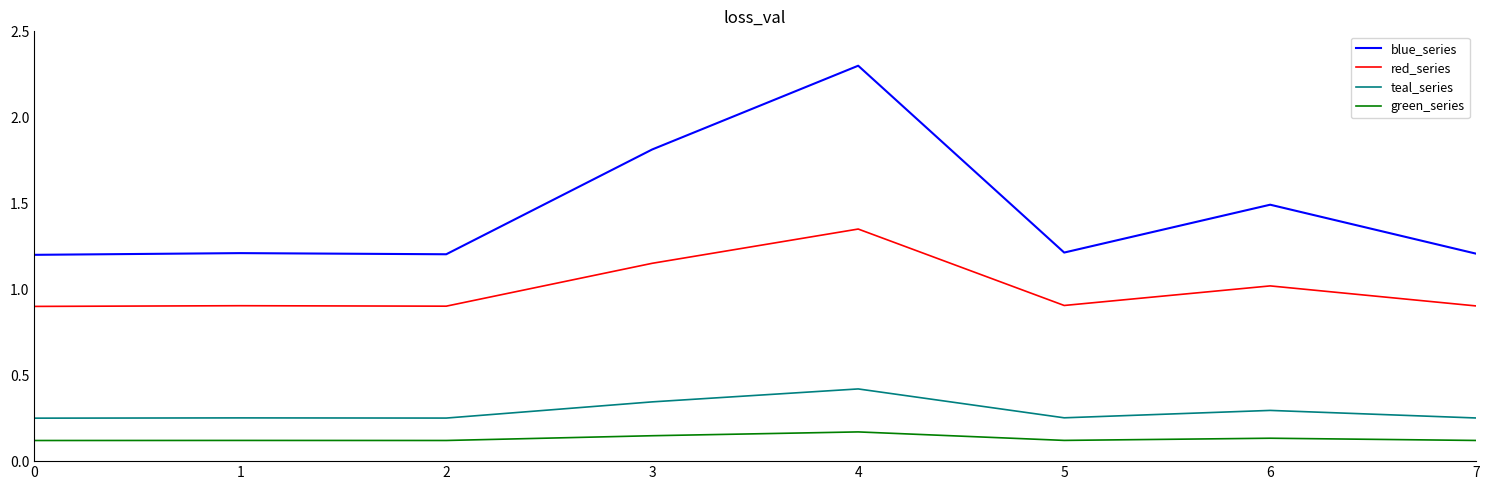

What is the sum of all blue_series values?

11.6